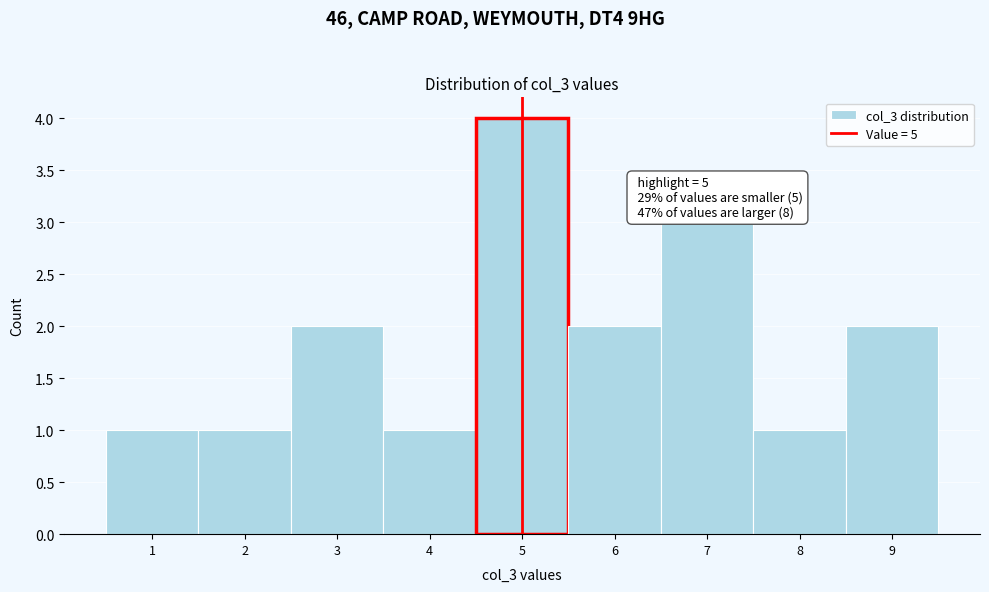

Which range on the x-axis has the tallest bar?

4.5 to 5.5